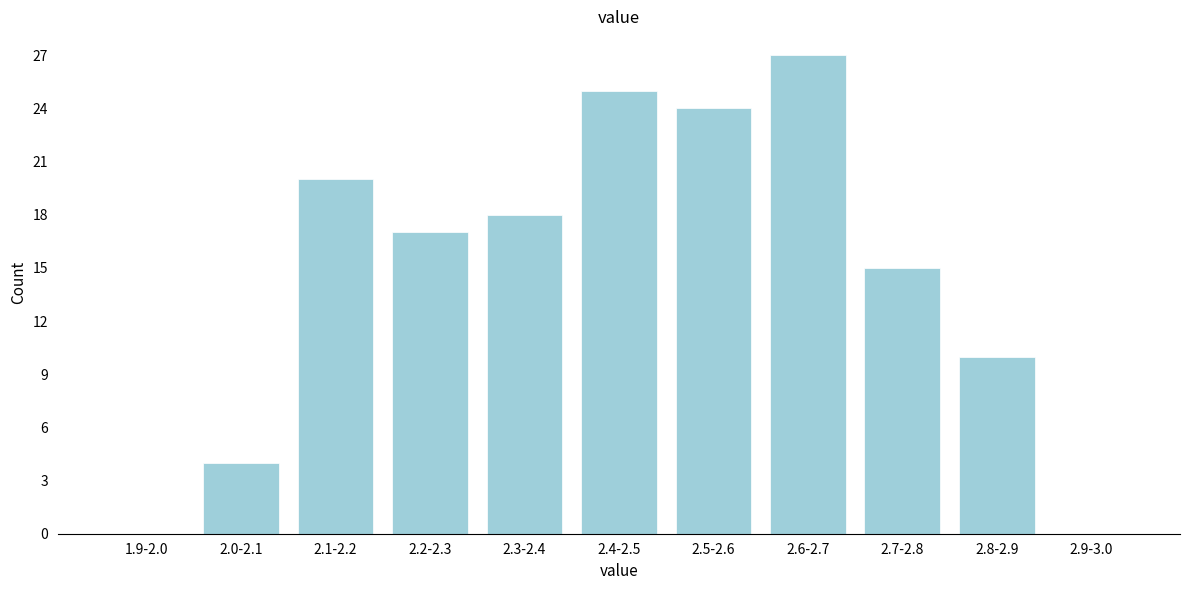

Reading right to left, transcribe all the data shown in this chart.

2.9-3.0=0	2.8-2.9=10	2.7-2.8=15	2.6-2.7=27	2.5-2.6=24	2.4-2.5=25	2.3-2.4=18	2.2-2.3=17	2.1-2.2=20	2.0-2.1=4	1.9-2.0=0